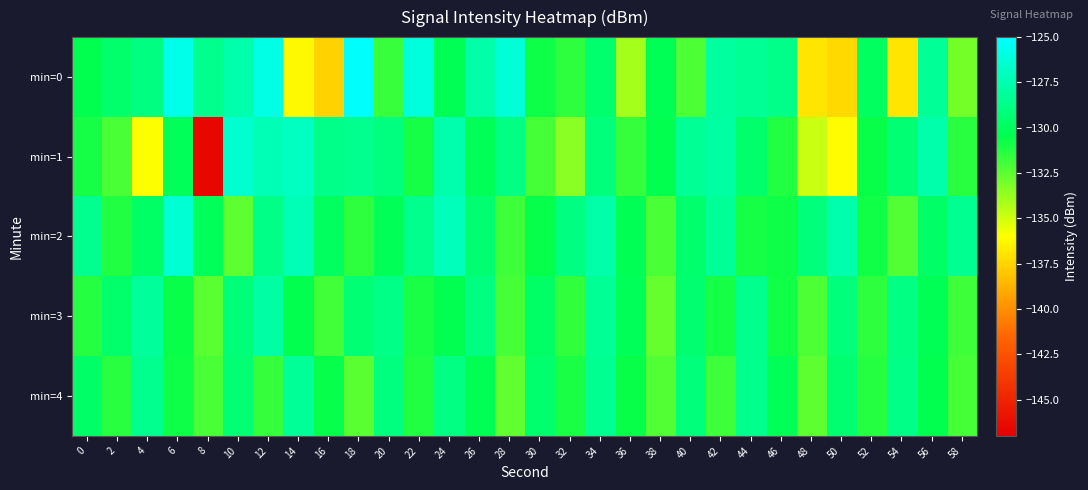

What is the total value across all series at 34?

-643.0